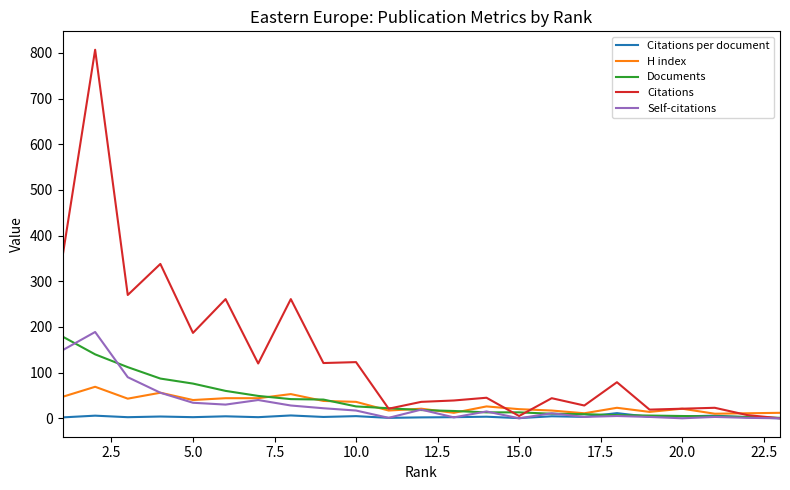

Does the chart display data point markers on the line(s)?

No